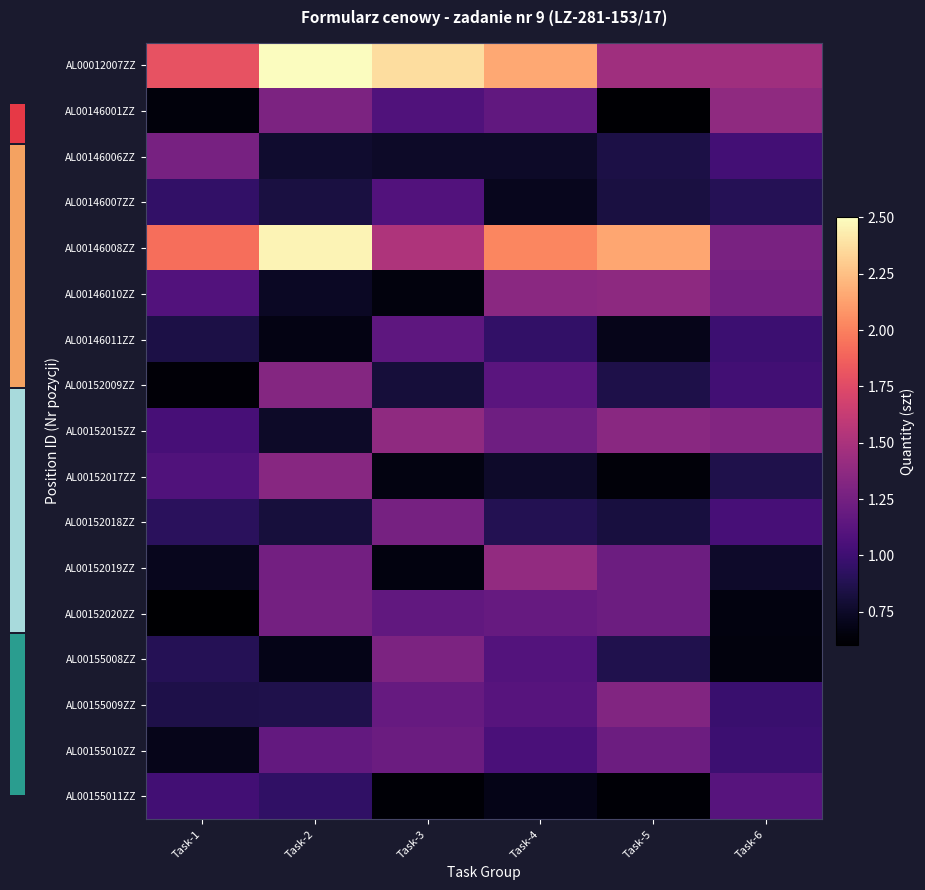

At how many categories does at least one series exceed 1?

6